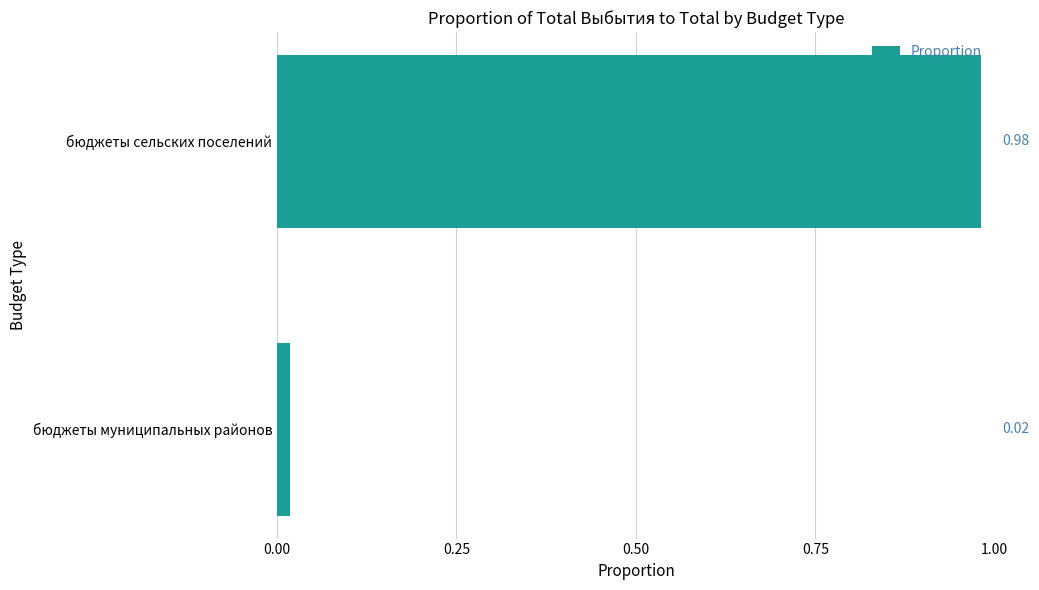

Which has a higher value, бюджеты муниципальных районов or бюджеты сельских поселений?

бюджеты сельских поселений